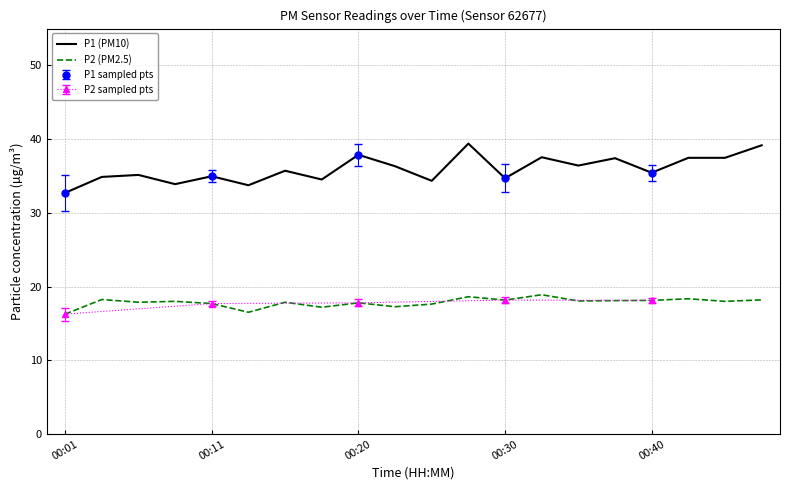

List the series in order of their overall mean, lowest first.

P2 (PM2.5), P1 (PM10)